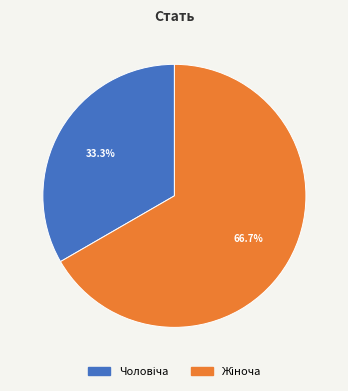

Is there a majority slice in this chart?

Yes